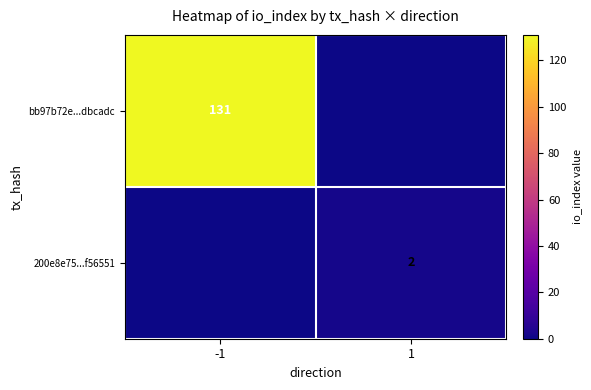

What is the total value across all series at 1?

2